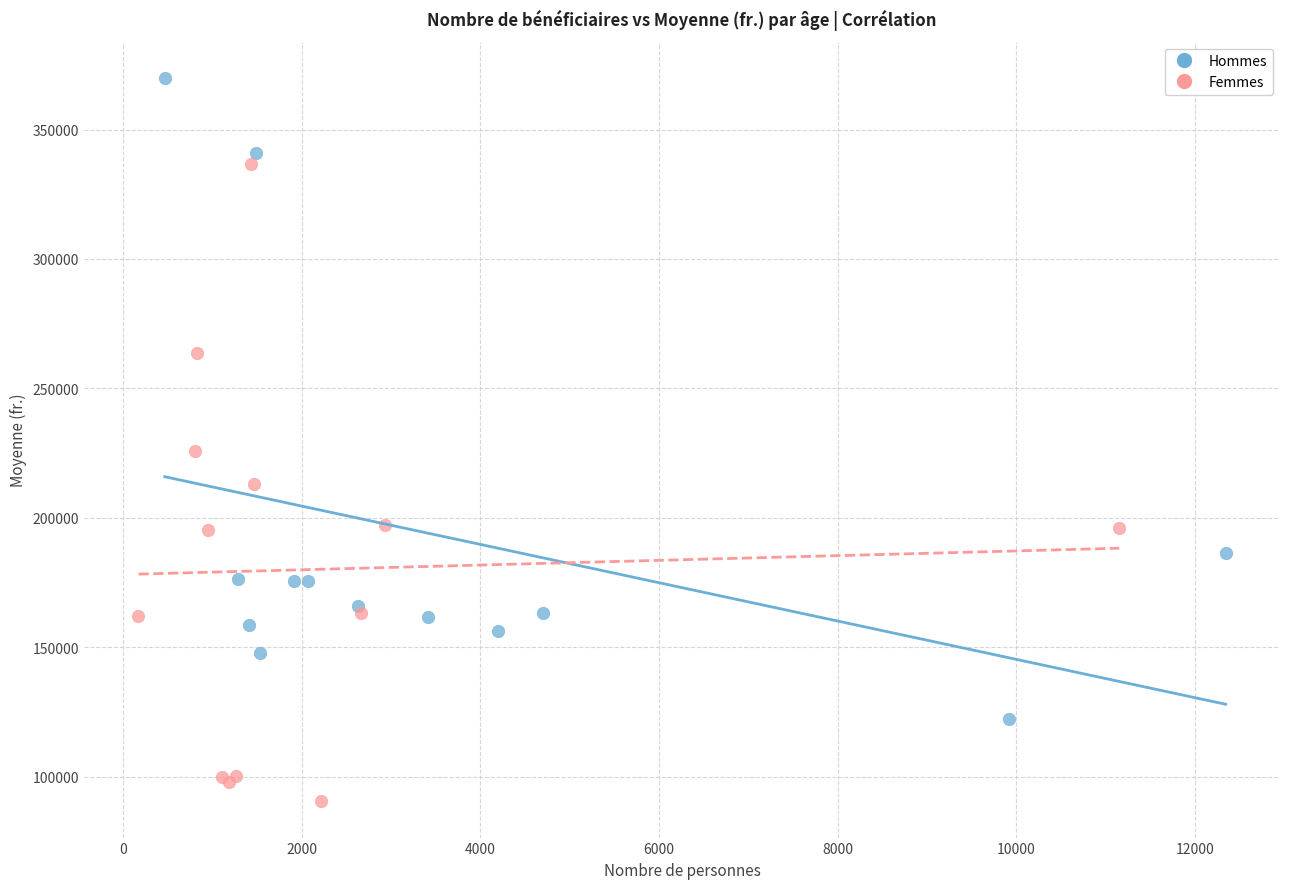

Which series contains the lowest Y value?

Femmes